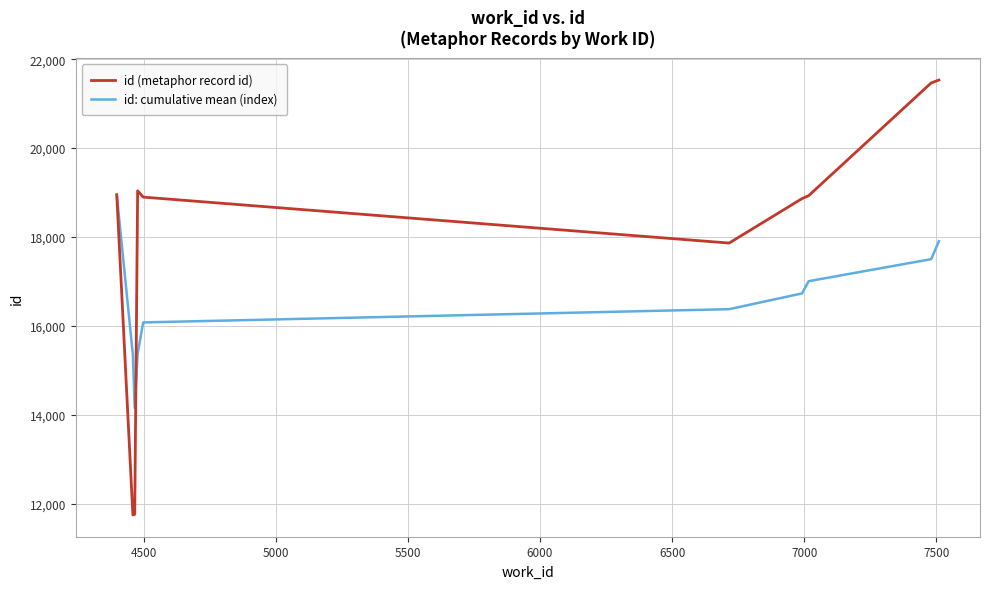

Which series has the largest range (max minus min)?

id (metaphor record id)